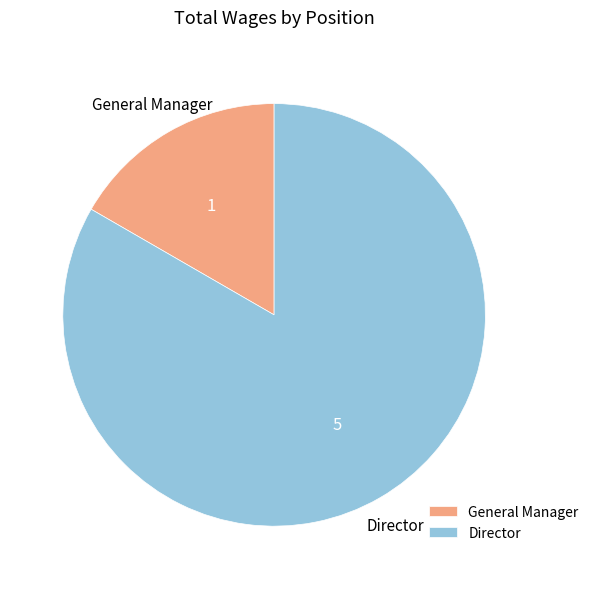

What is the largest slice in the pie chart?

Director